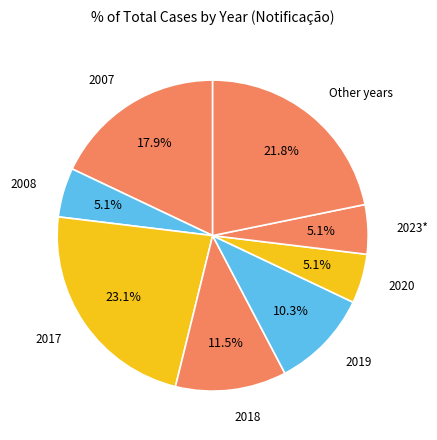

How many segments does this pie chart have?

8